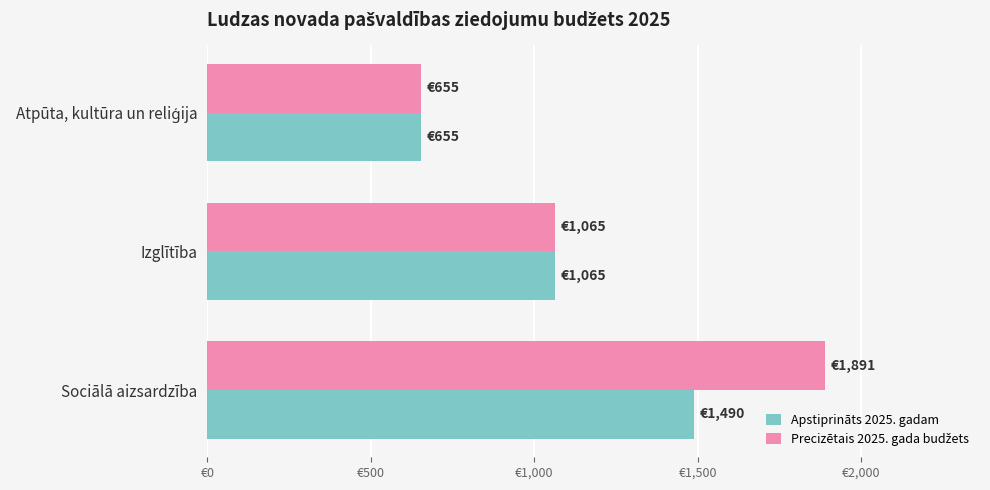

List the series in order of their peak value, lowest first.

Apstiprināts 2025. gadam, Precizētais 2025. gada budžets